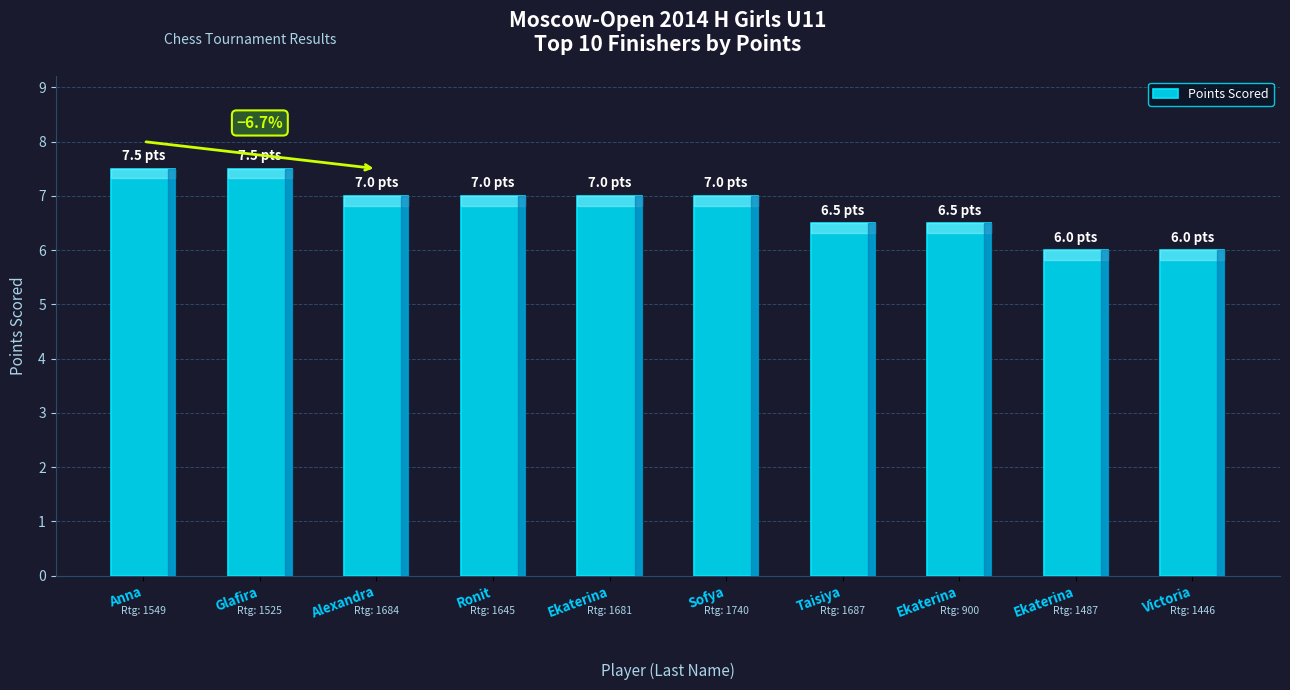

How many categories are shown in the chart?

10